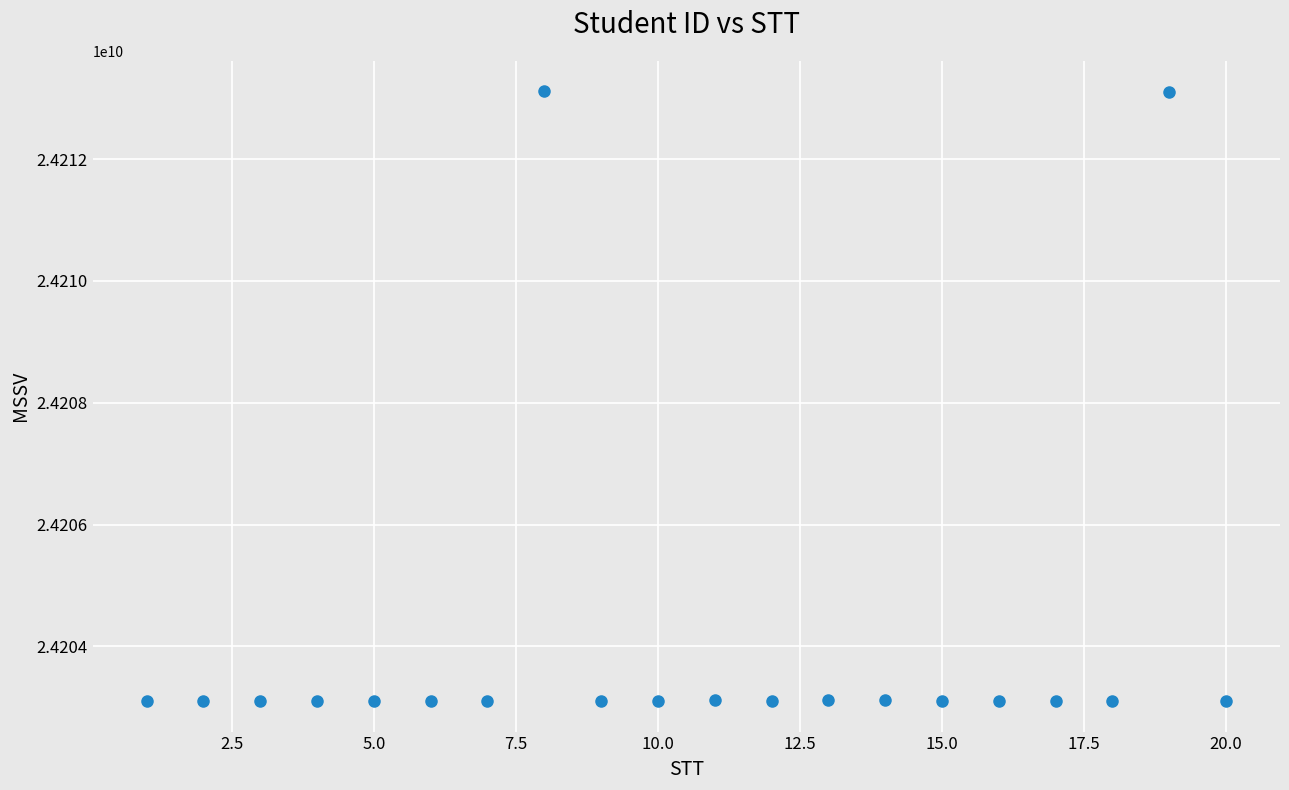

What is the range of Y values (max minus min)?

10015993